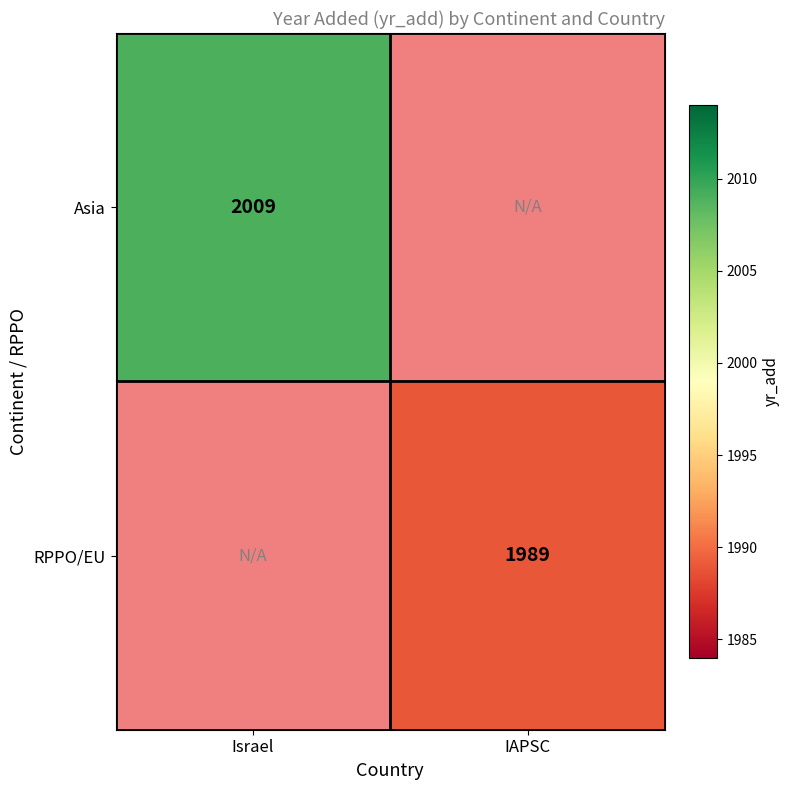

Is it true that Asia equals 2009 at Israel?

True